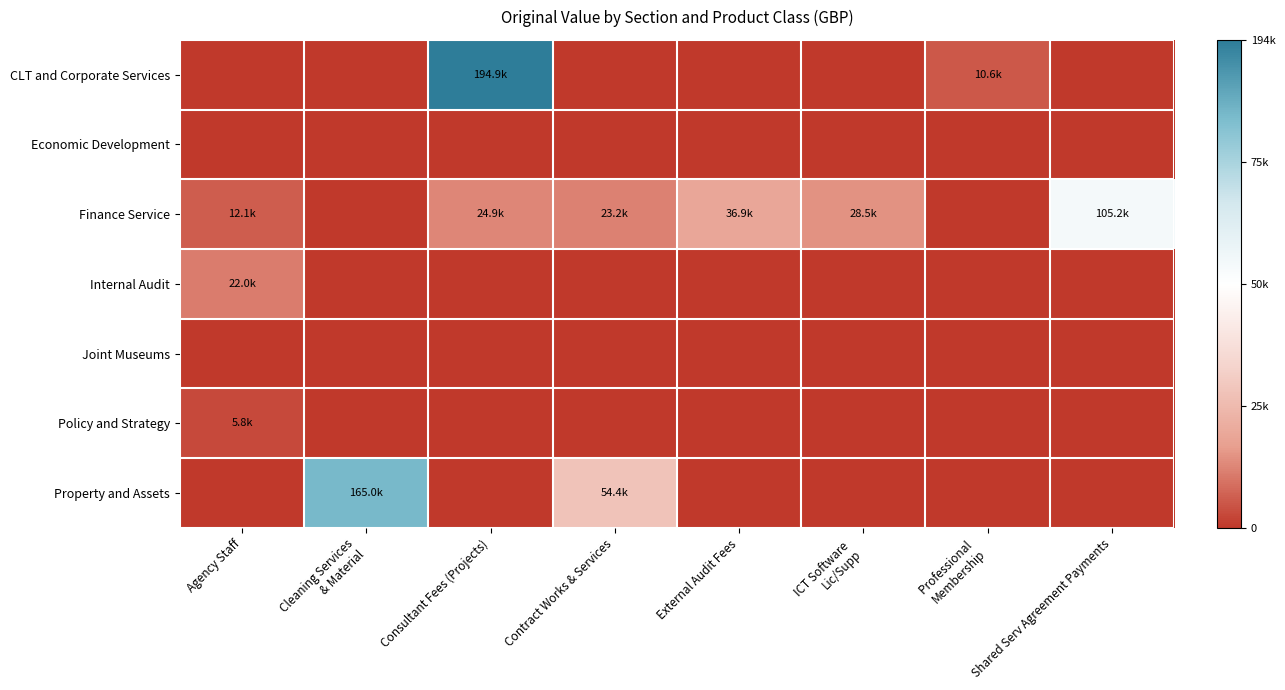

Which series has the largest range (max minus min)?

CLT and Corporate Services